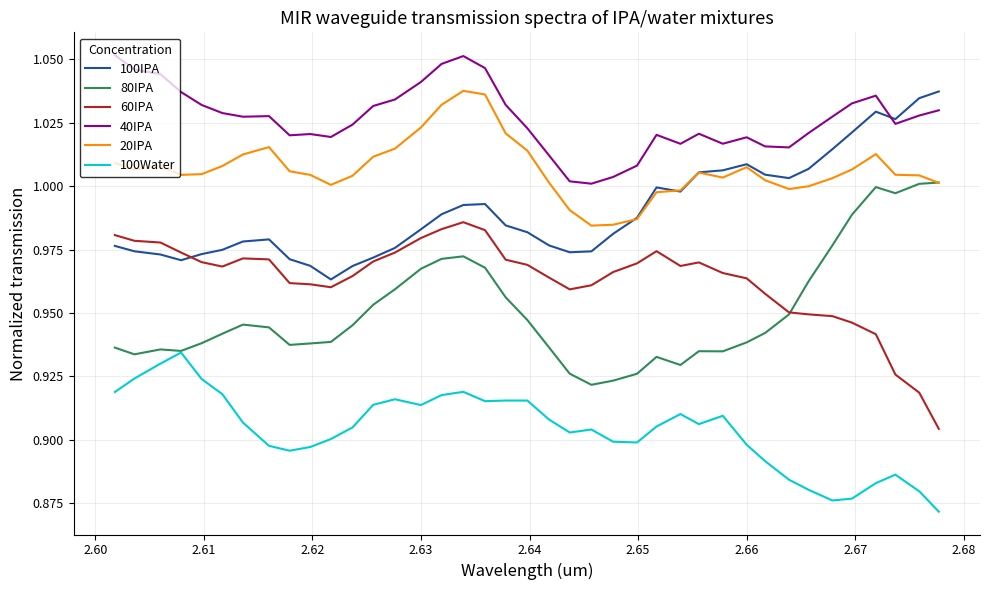

Which series has the largest total across all categories?

40IPA